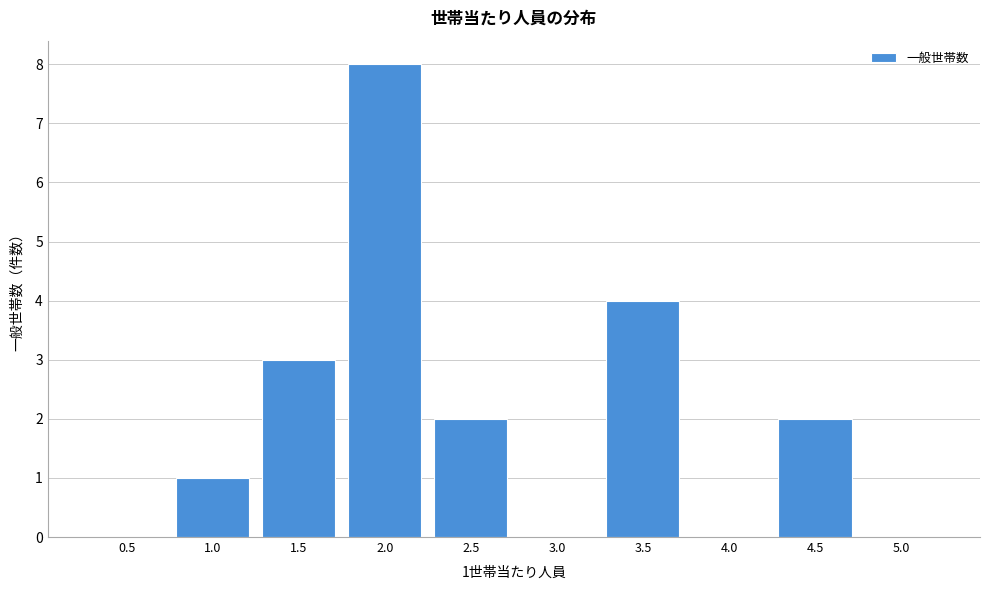

Reading right to left, extract all data points from this chart.

5.0=0	4.5=2	4.0=0	3.5=4	3.0=0	2.5=2	2.0=8	1.5=3	1.0=1	0.5=0